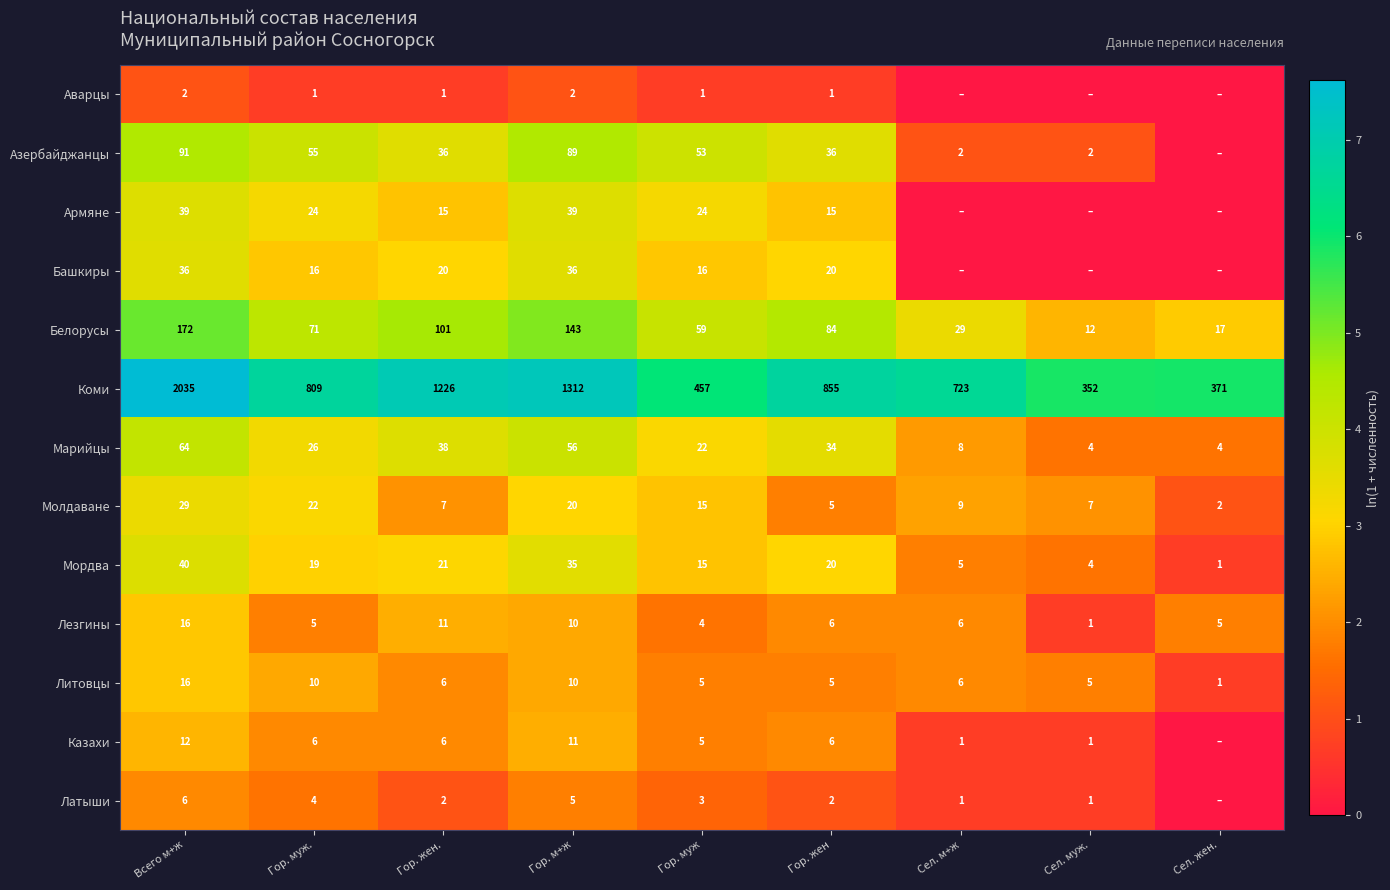

The value of Лезгины at Всего м+ж is 16. True or false?

True